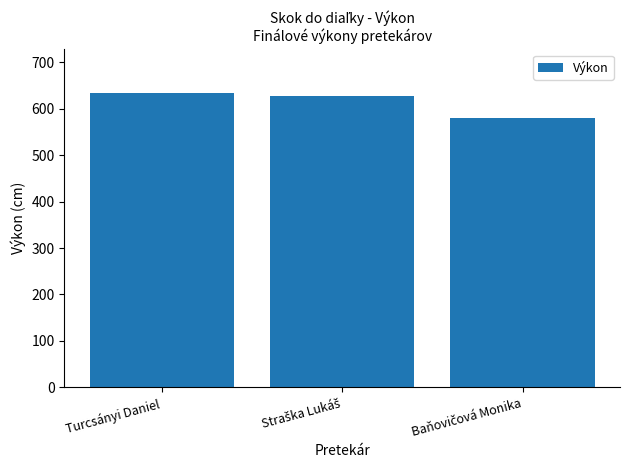

Are the bars grouped side by side (vs. stacked)?

No